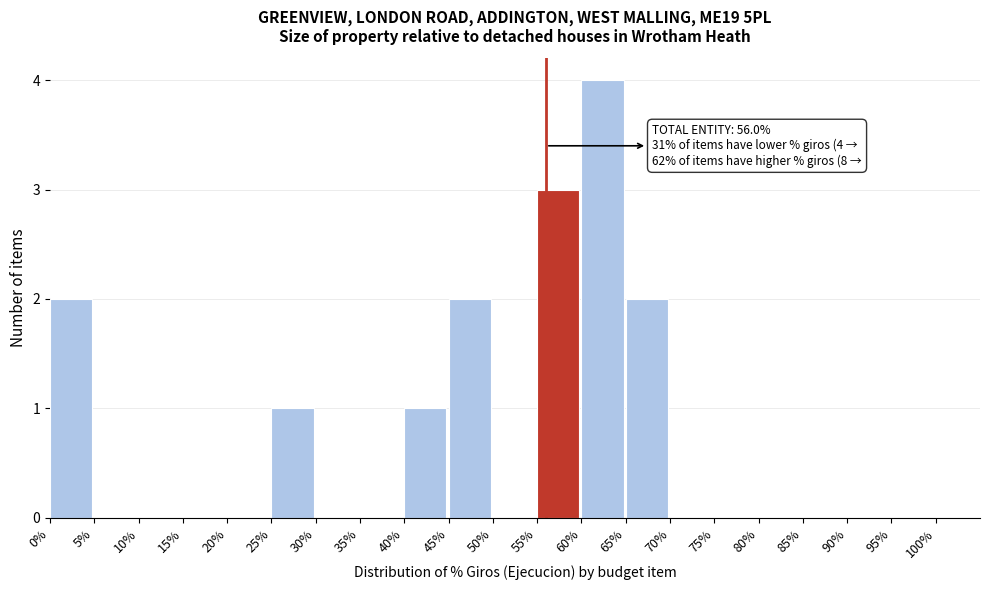

Reading right to left, transcribe all the data shown in this chart.

95%=0	90%=0	85%=0	80%=0	75%=0	70%=0	65%=2	60%=4	55%=3	50%=0	45%=2	40%=1	35%=0	30%=0	25%=1	20%=0	15%=0	10%=0	5%=0	0%=2